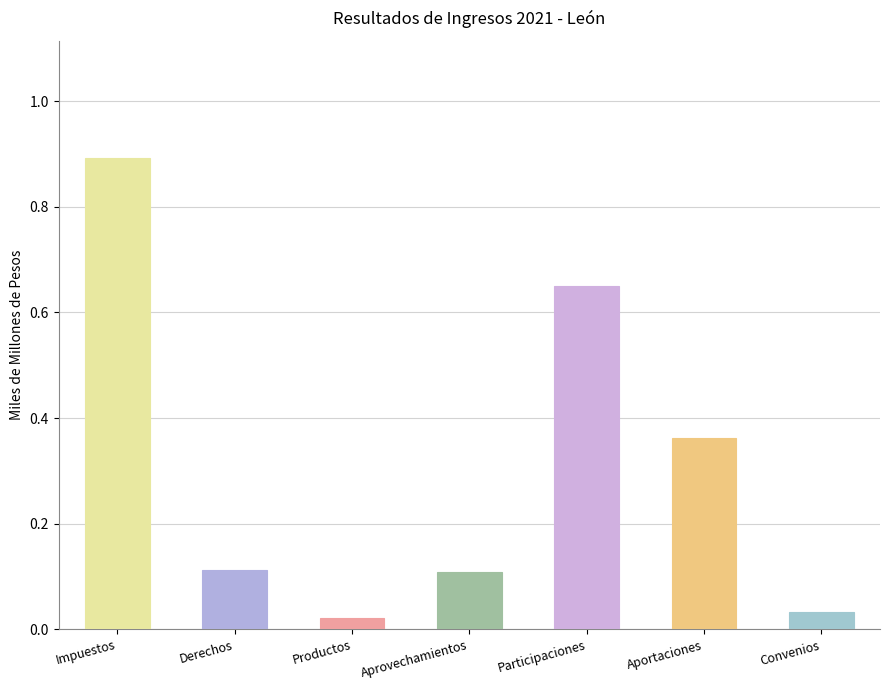

The value at Aprovechamientos is 0.2. True or false?

False